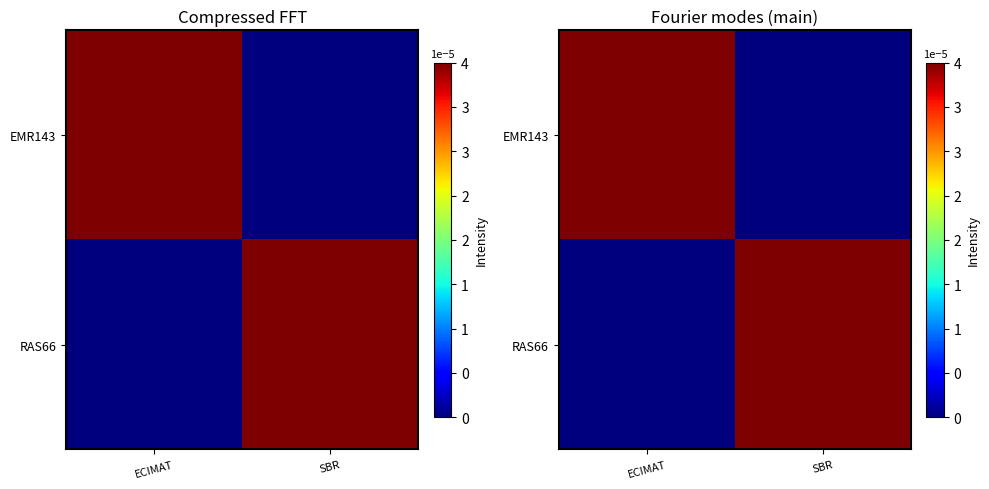

How many values in RAS66 are above zero?

1